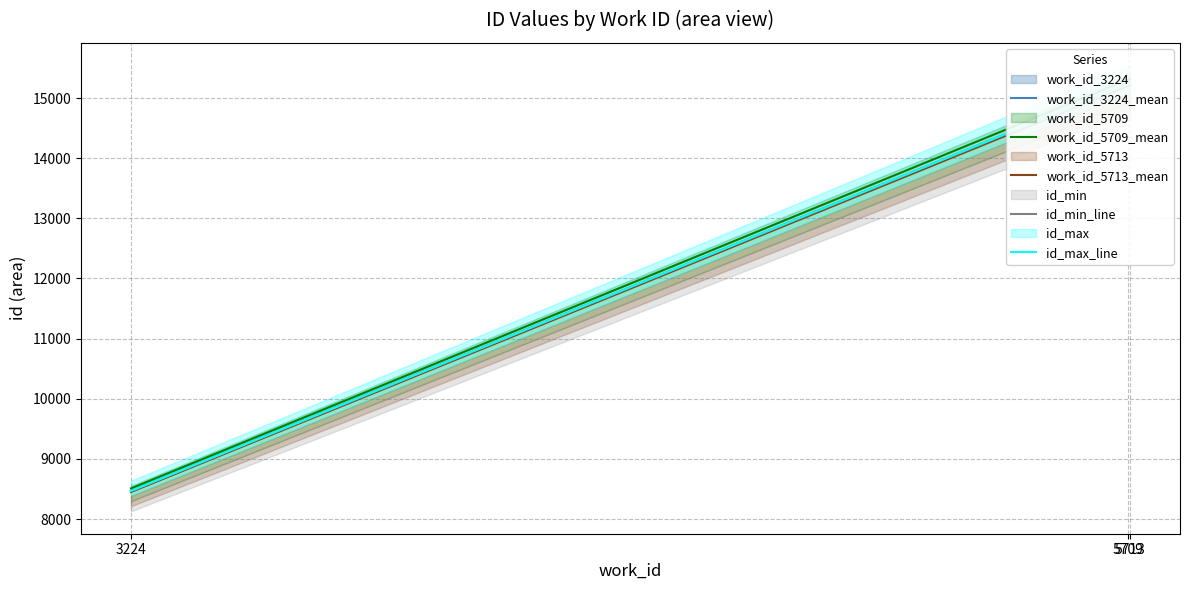

List the series in order of their peak value, highest first.

work_id_5709_mean, id_max_line, work_id_3224_mean, id_min_line, work_id_5713_mean